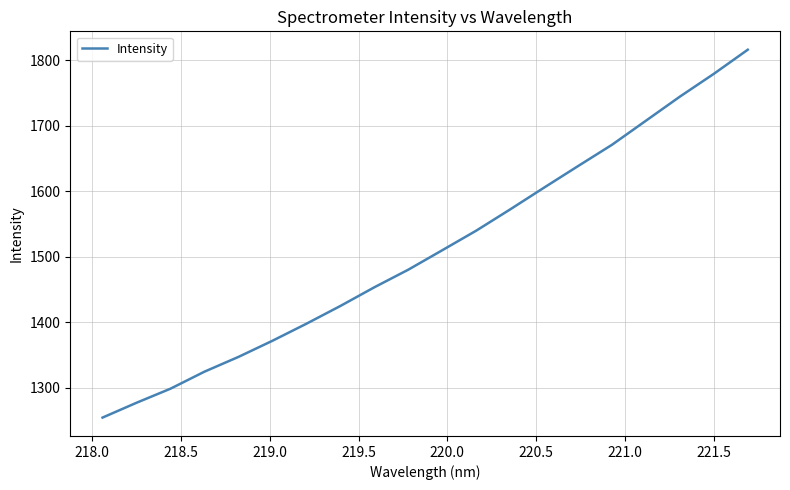

What is the greatest value displayed?

1816.3